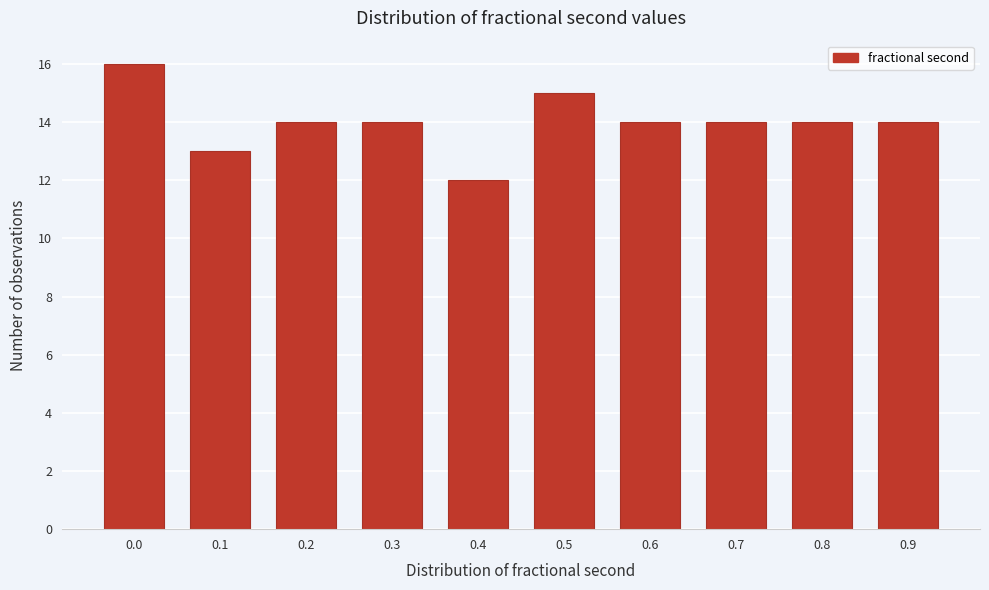

Reading right to left, transcribe all the data shown in this chart.

0.9=14	0.8=14	0.7=14	0.6=14	0.5=15	0.4=12	0.3=14	0.2=14	0.1=13	0.0=16